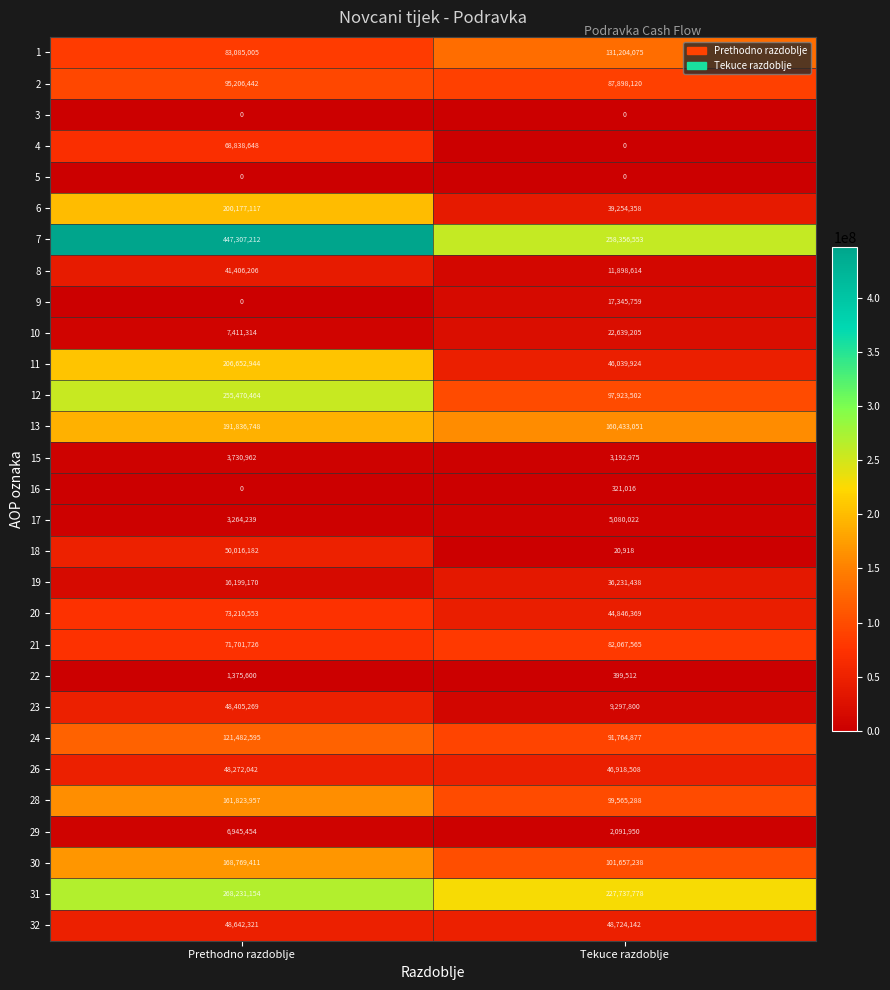

At which category is the sum across all series the highest?

Prethodno razdoblje